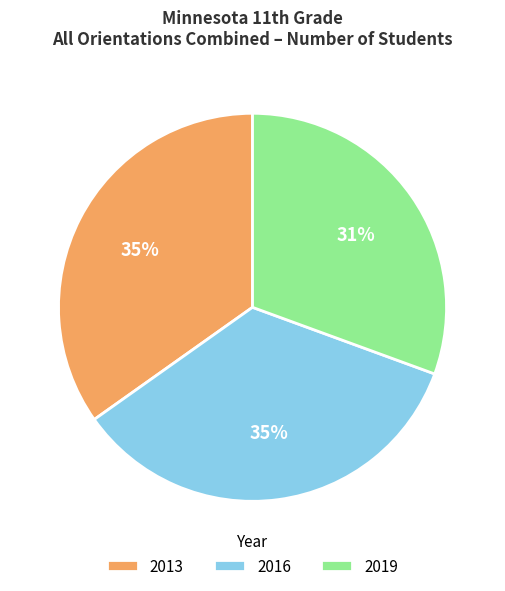

What is the smallest slice in the pie chart?

2019